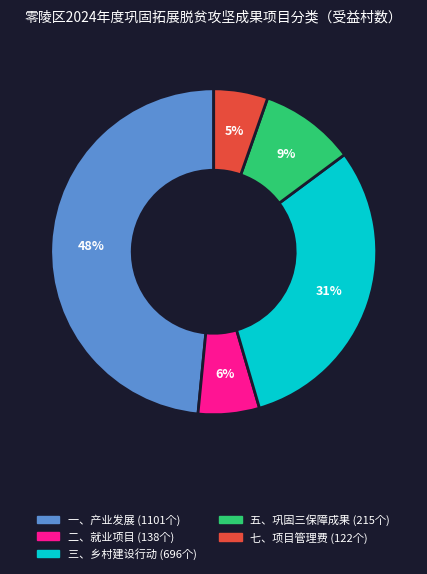

To the nearest percent, what is the average slice percentage?

20%